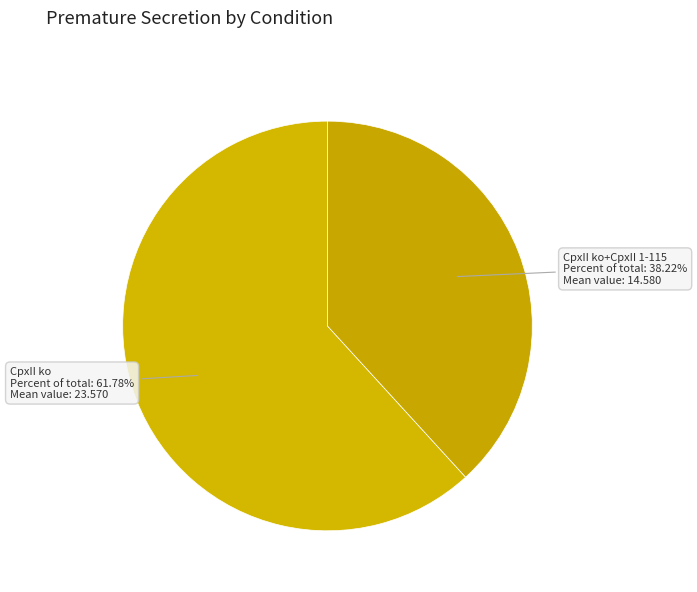

Count the number of slices in the pie.

2